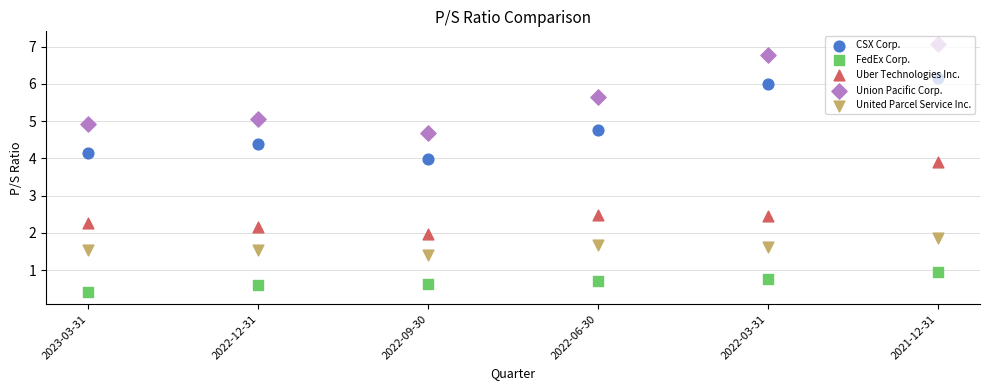

What are all the series names shown in the legend?

CSX Corp., FedEx Corp., Uber Technologies Inc., Union Pacific Corp., United Parcel Service Inc.